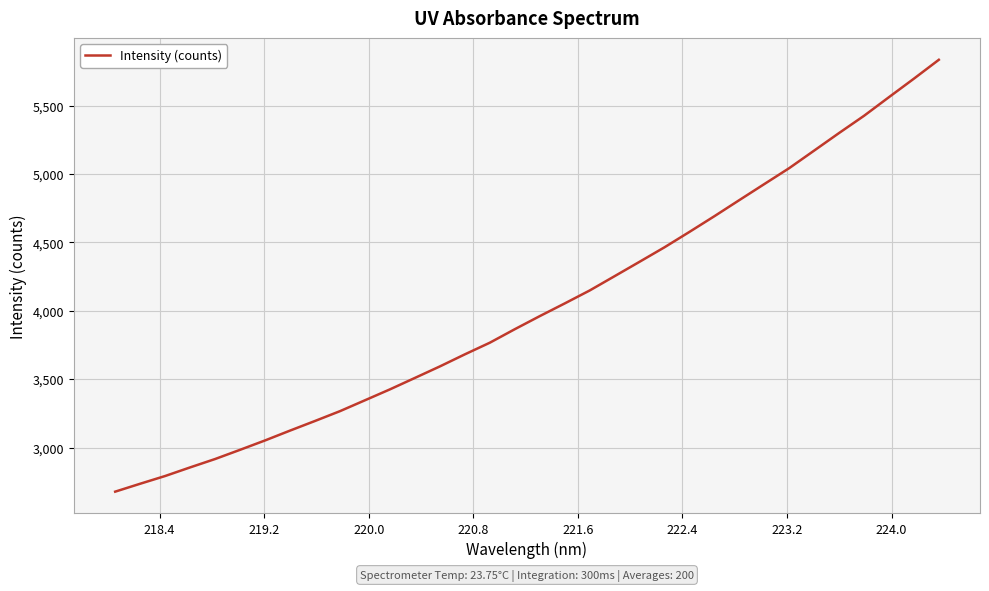

Count the number of categories in the chart.

34